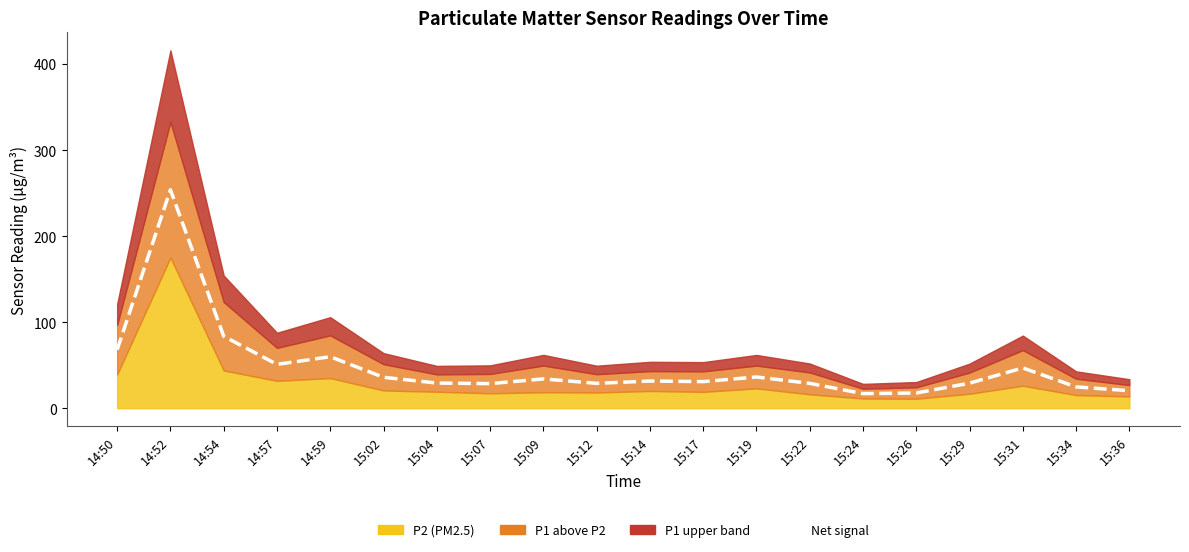

Rank the categories by value from highest to lowest.

14:52, 14:54, 14:50, 14:59, 14:57, 15:31, 15:19, 15:02, 15:09, 15:14, 15:17, 15:04, 15:29, 15:12, 15:22, 15:07, 15:34, 15:36, 15:26, 15:24